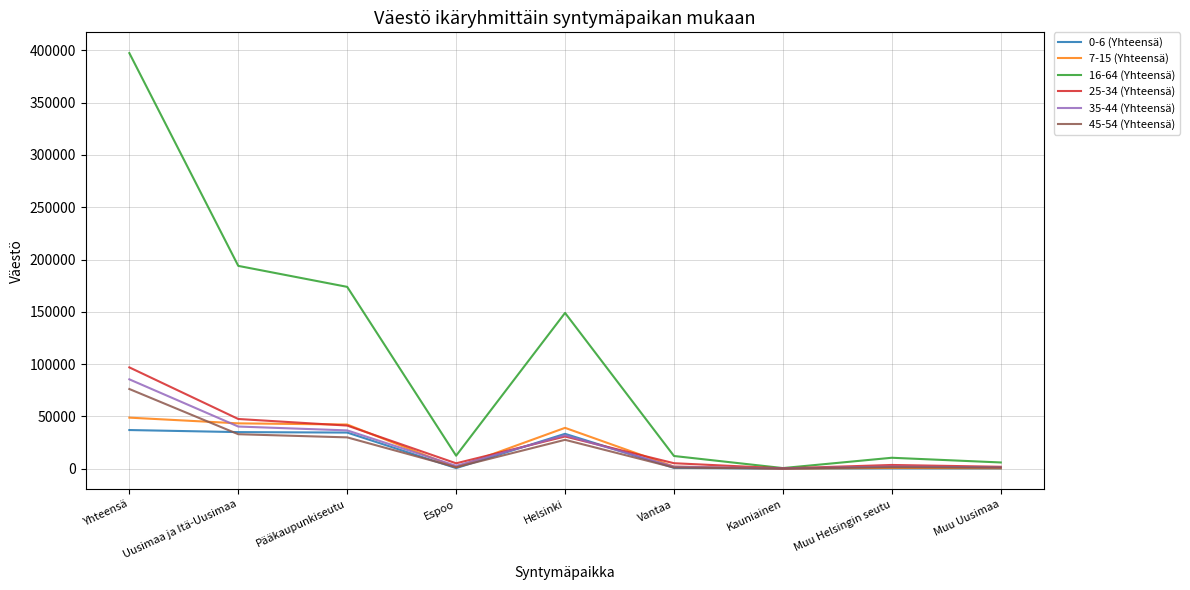

What is the average value of the 7-15 (Yhteensä) series?

19700